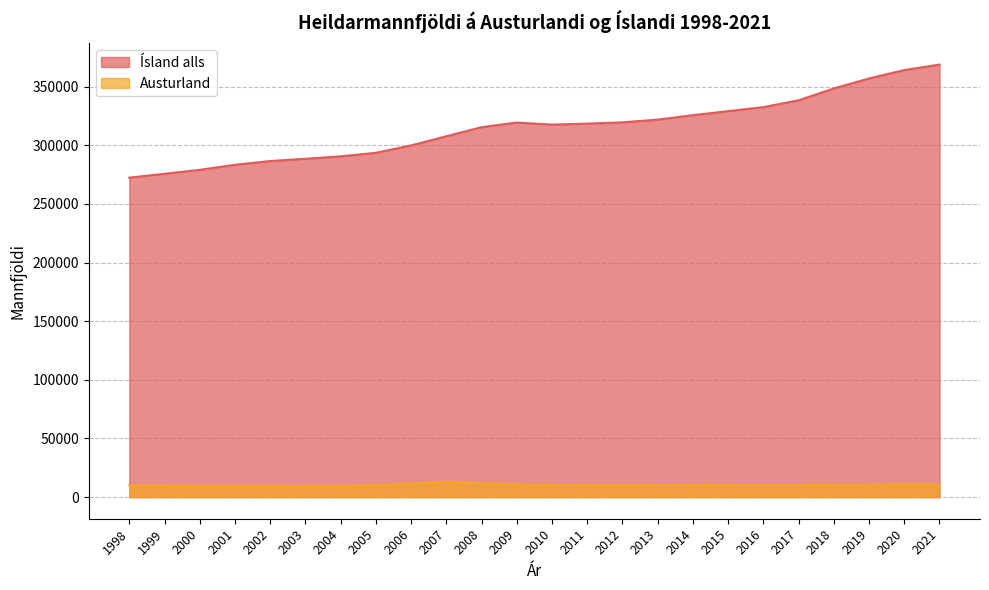

What is the value of the Ísland alls point at the 6th from the left?

288471